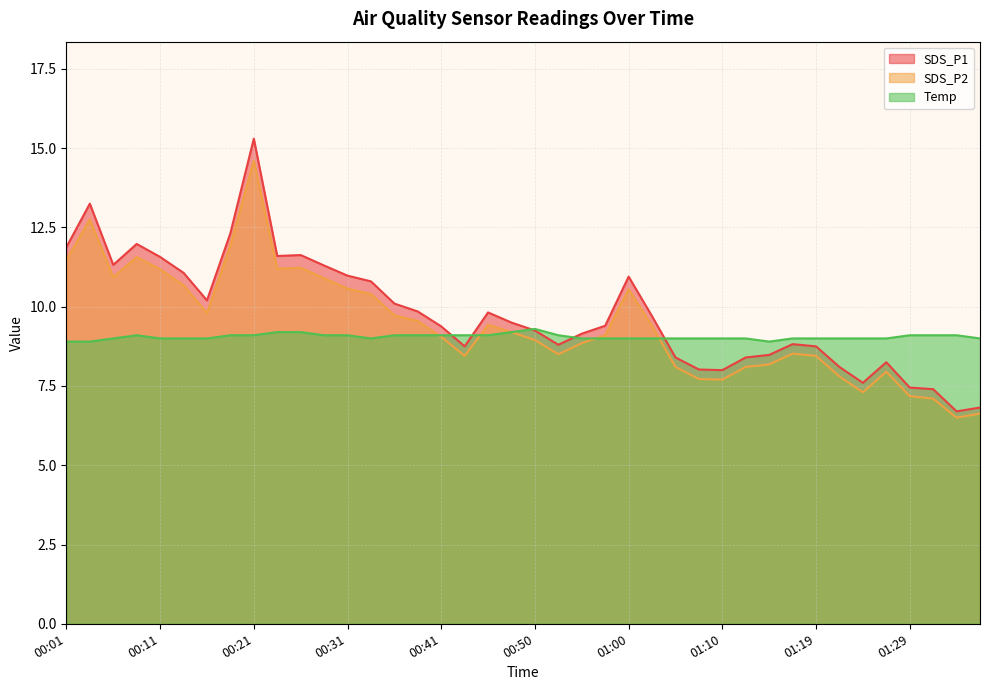

What position from the right is 00:43?

23